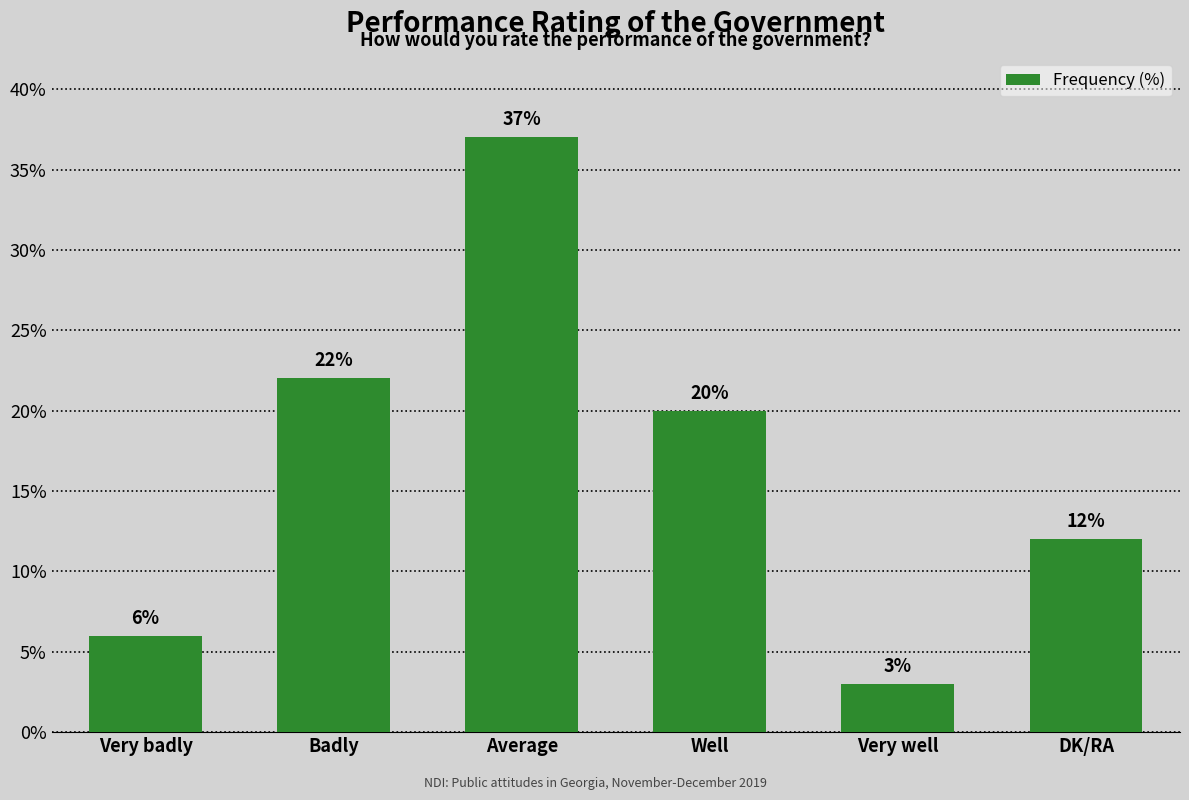

What position from the right is Very well?

2